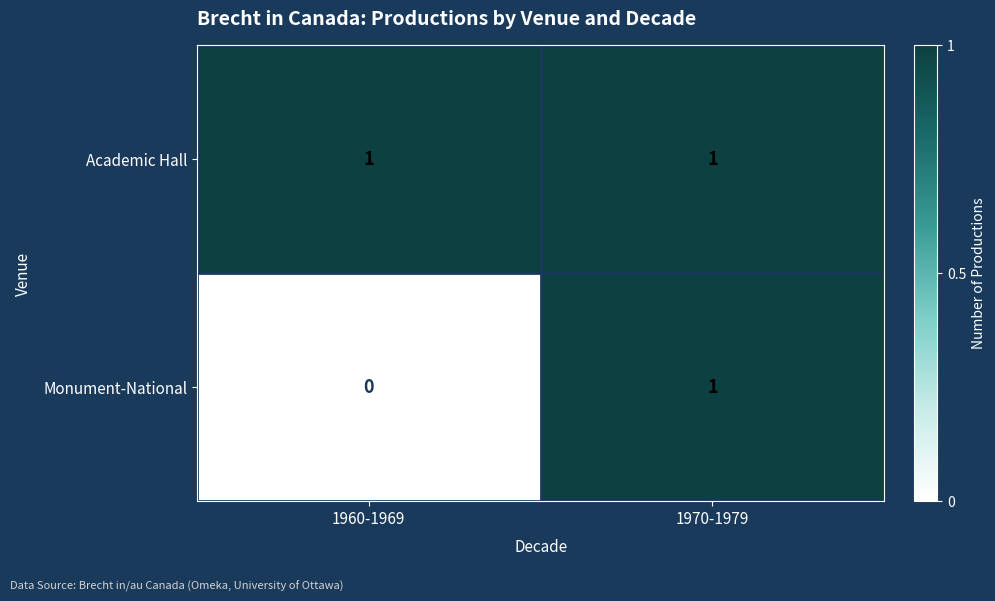

At which category is the sum across all series the highest?

1970-1979